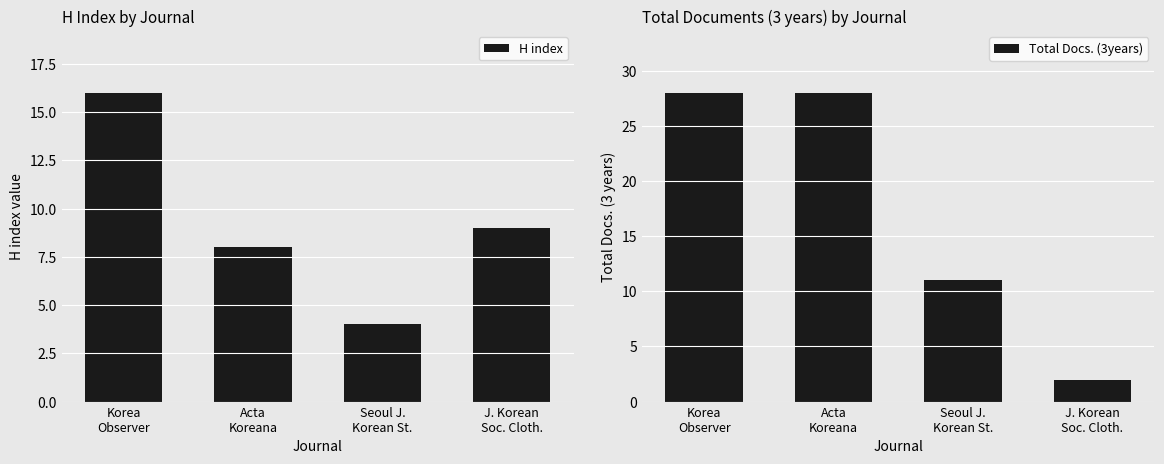

What is the label of the 2nd bar from the left?

Acta
Koreana